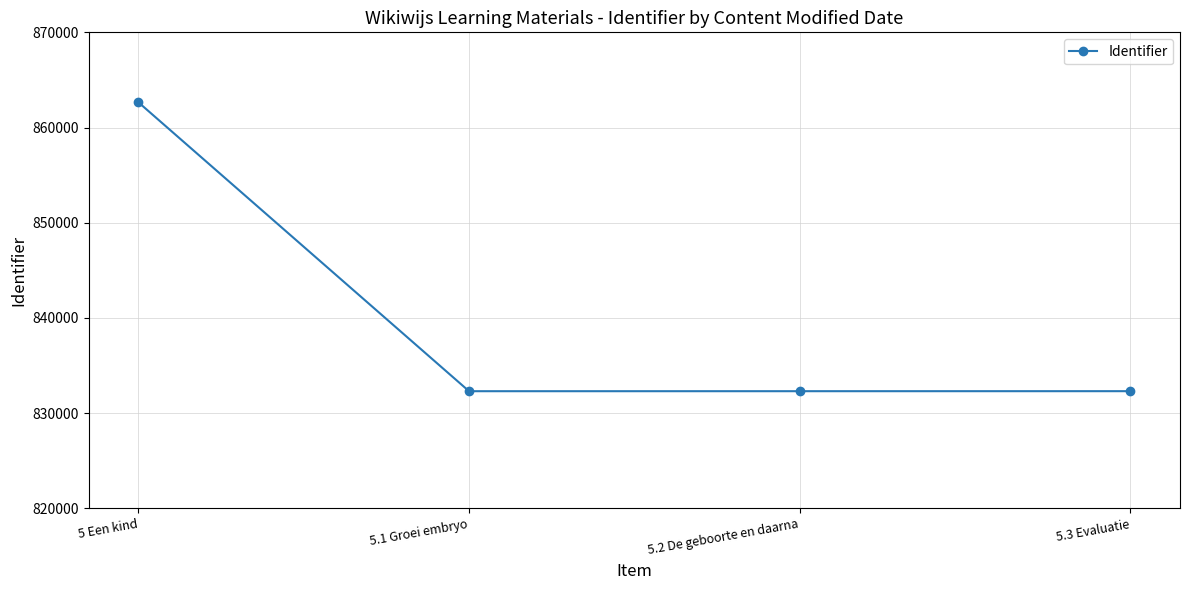

What is the greatest value displayed?

862654